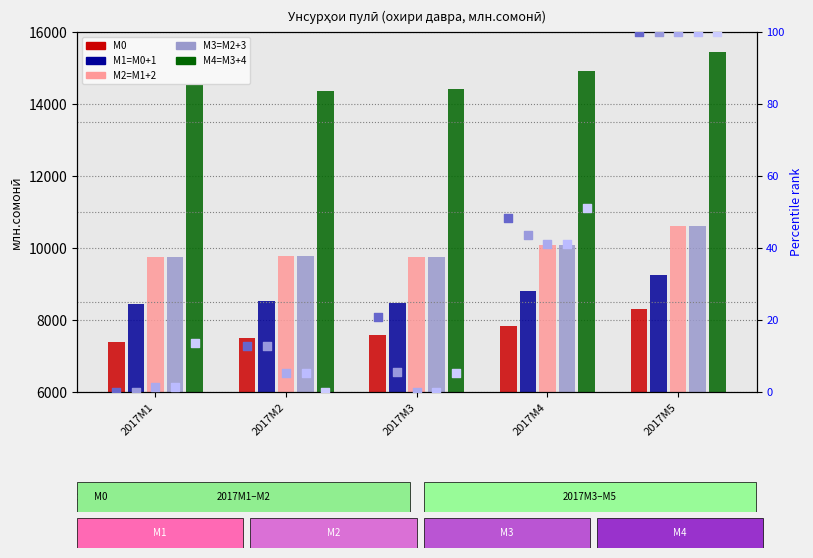

At how many categories does at least one series exceed 12074?

5